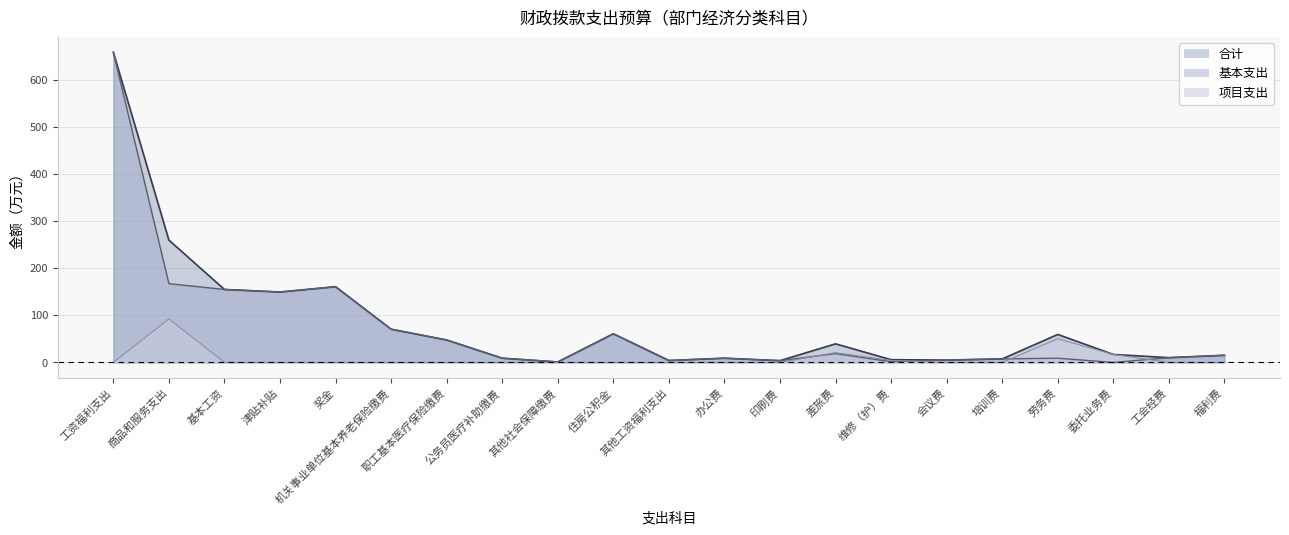

What is the label of the 17th point from the right?

奖金